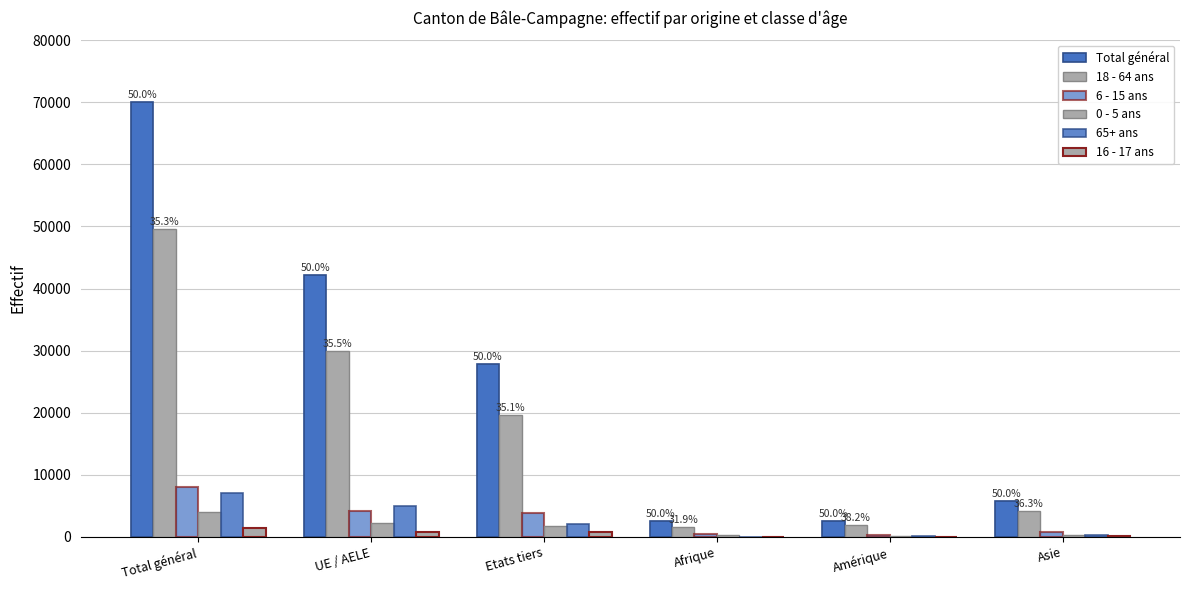

How many series are shown in this chart?

6